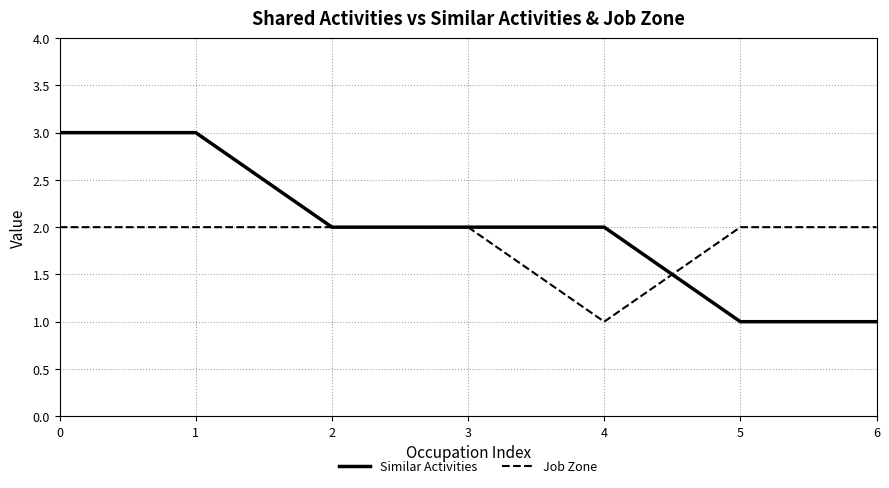

Which series has the widest spread of values?

Similar Activities